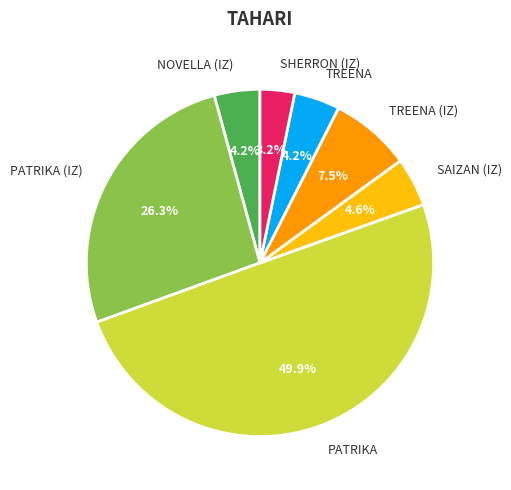

To the nearest percent, what is the average slice percentage?

14%